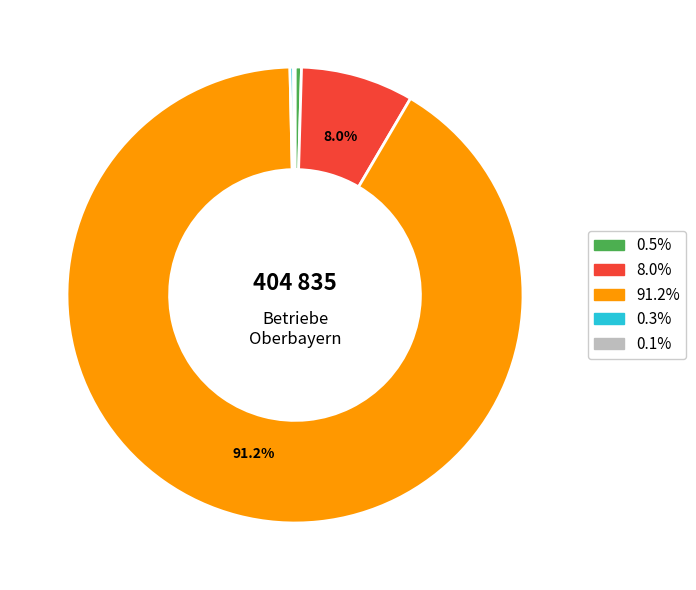

To the nearest percent, what is the difference between the largest and smallest slice percentages?

91%